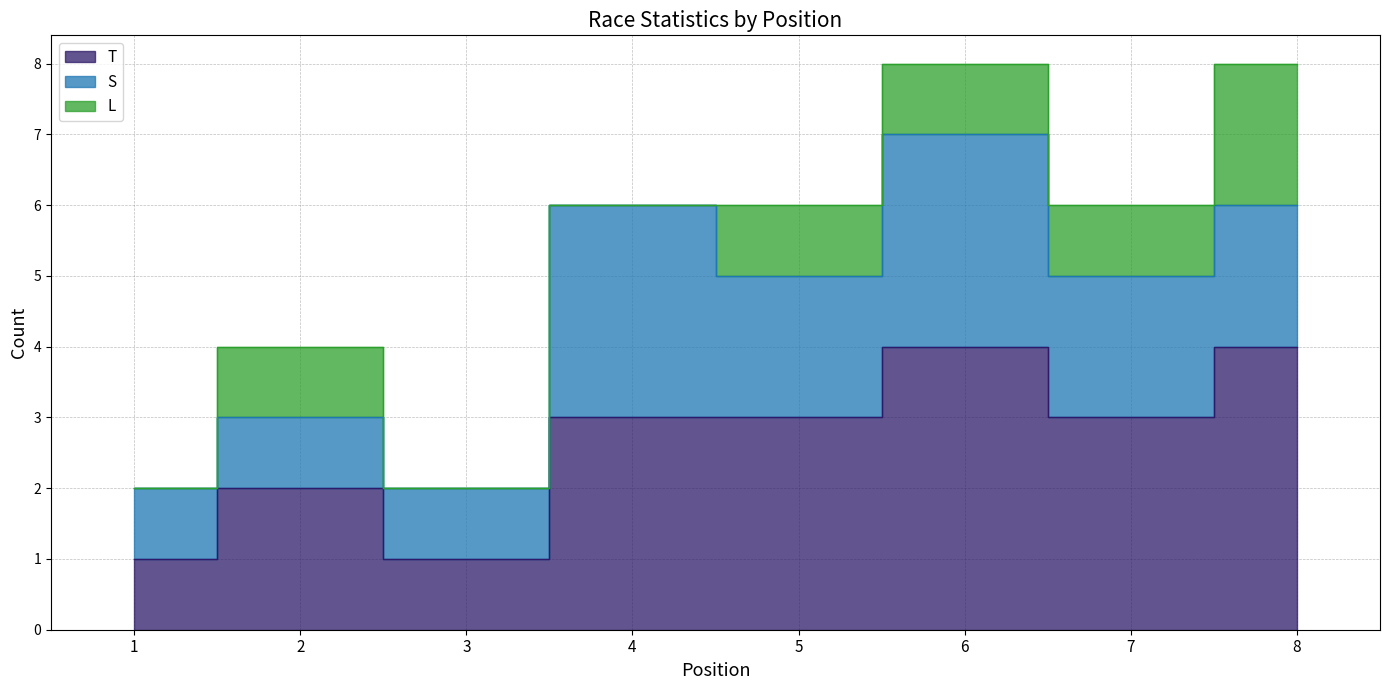

What is the highest value of the S series?

3